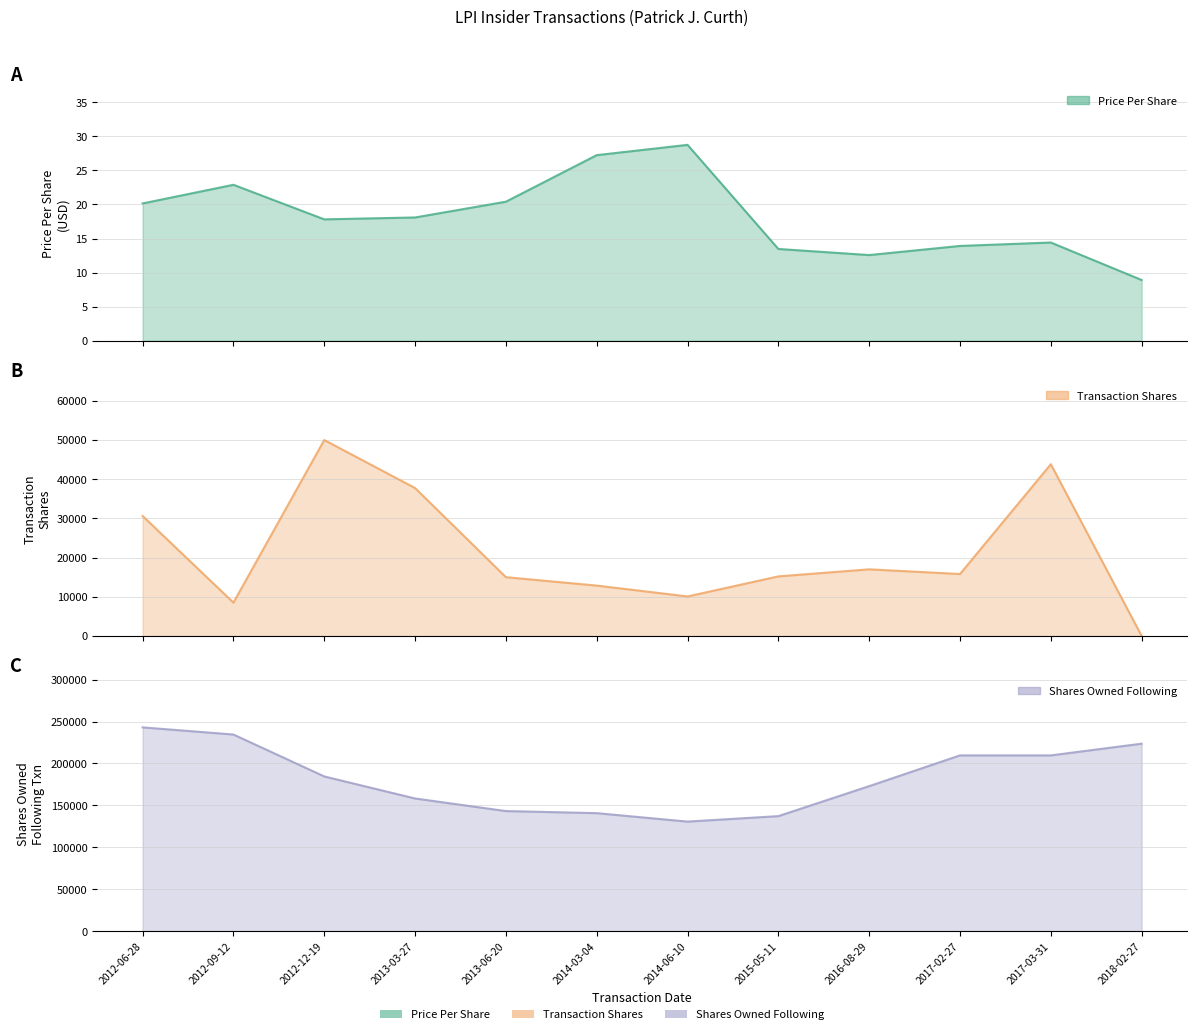

At which category does transactionPricePerShare reach its first local valley?

2012-12-19